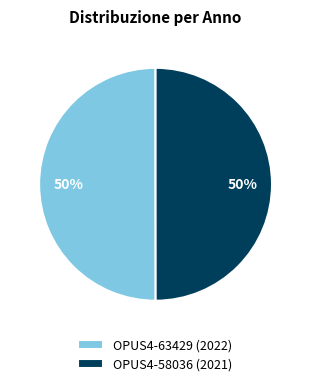

Combined, do OPUS4-58036 (2021) and OPUS4-63429 (2022) account for over 50%?

Yes